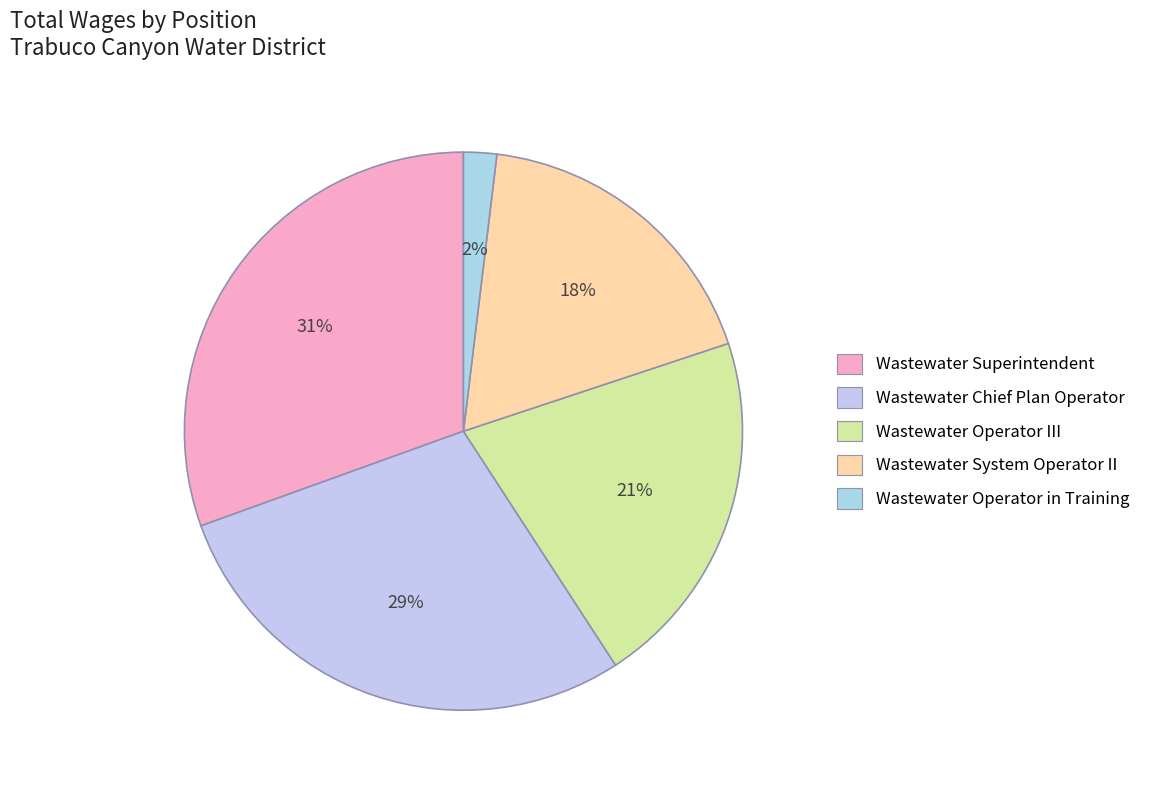

True or false: Wastewater System Operator II accounts for 3% of the total.

False